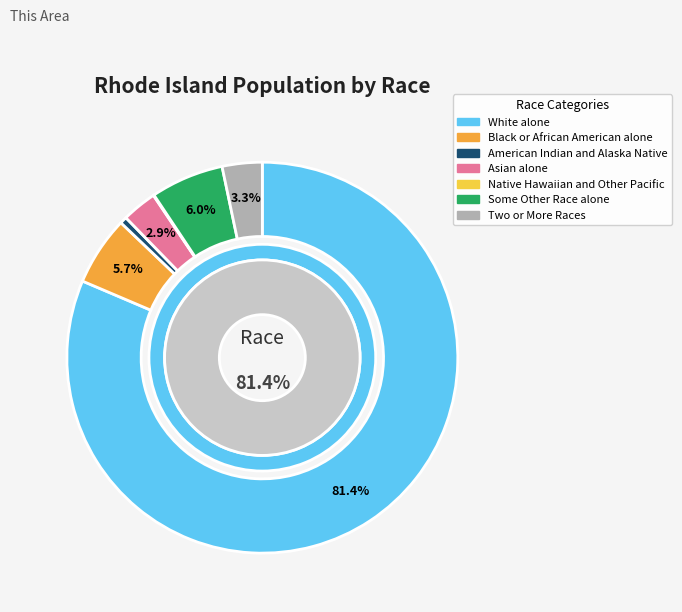

What portion of the pie excludes Two or More Races?

96.7%